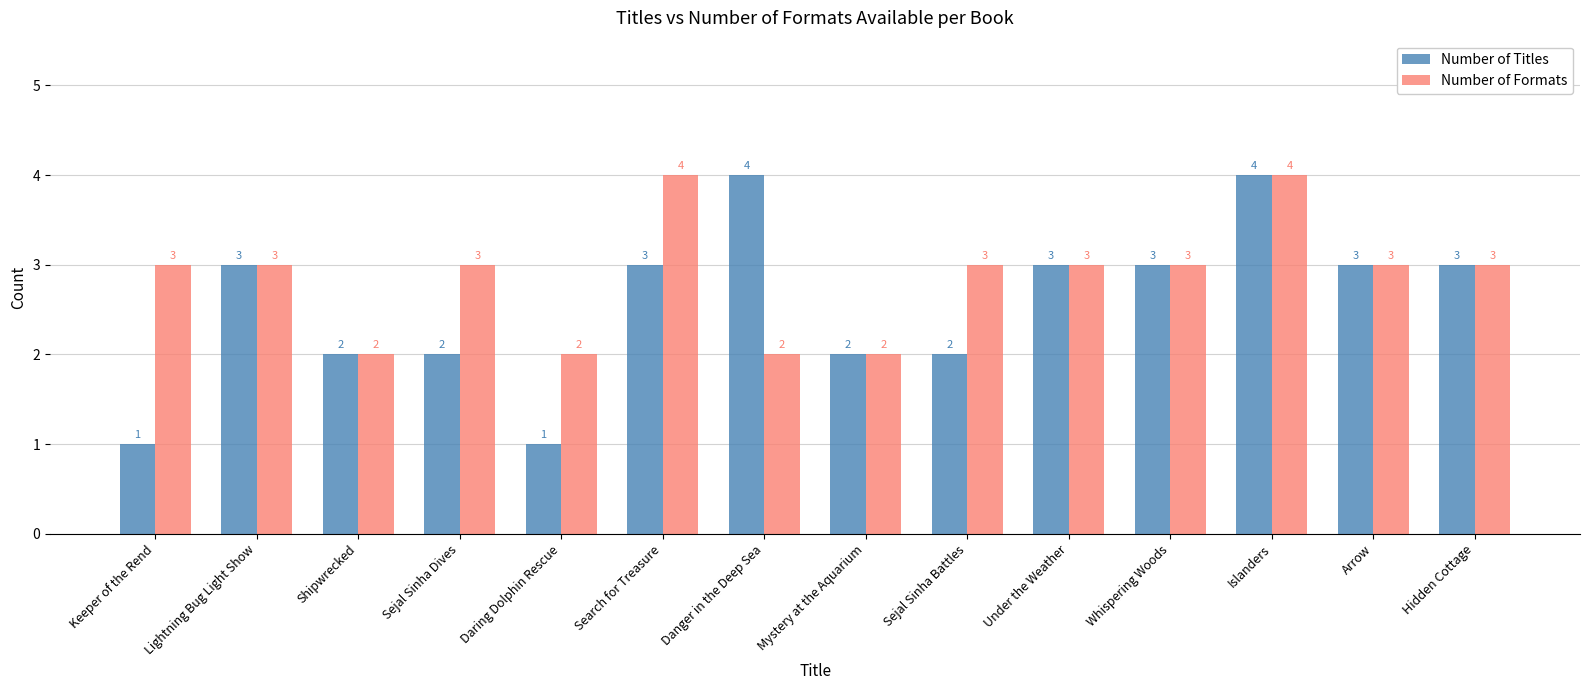

What is the difference between the second highest and minimum values in the Number of Formats series?

2